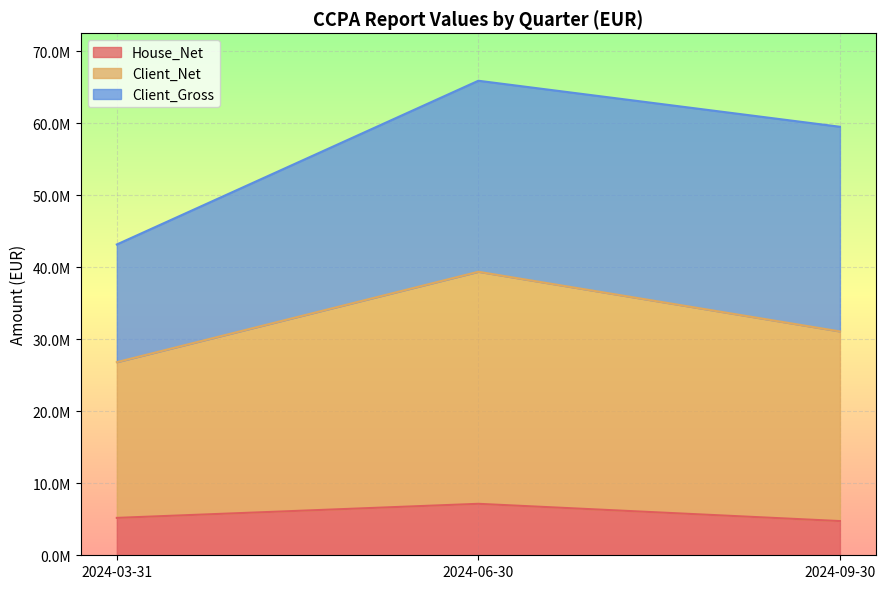

What is the label of the 3rd point from the right?

2024-03-31